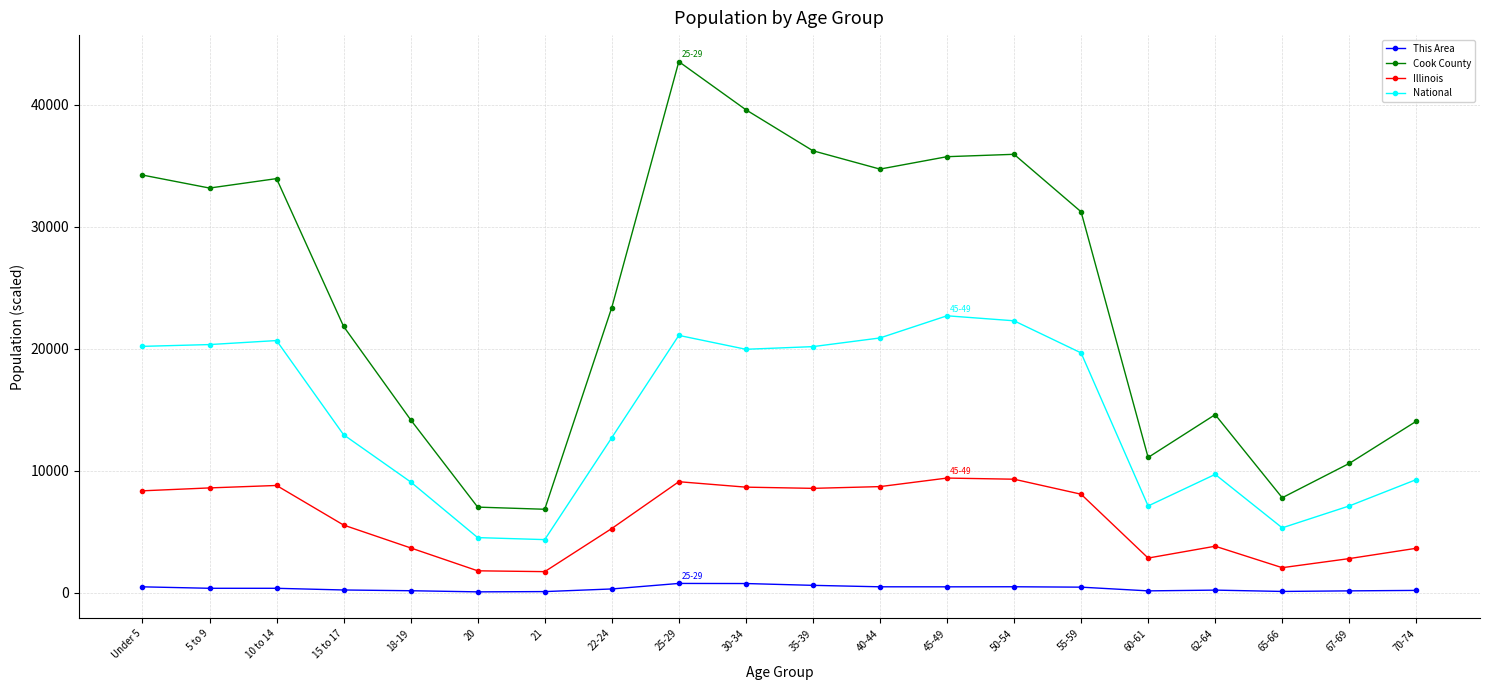

True or false: National has more than 0 interior local peaks.

True